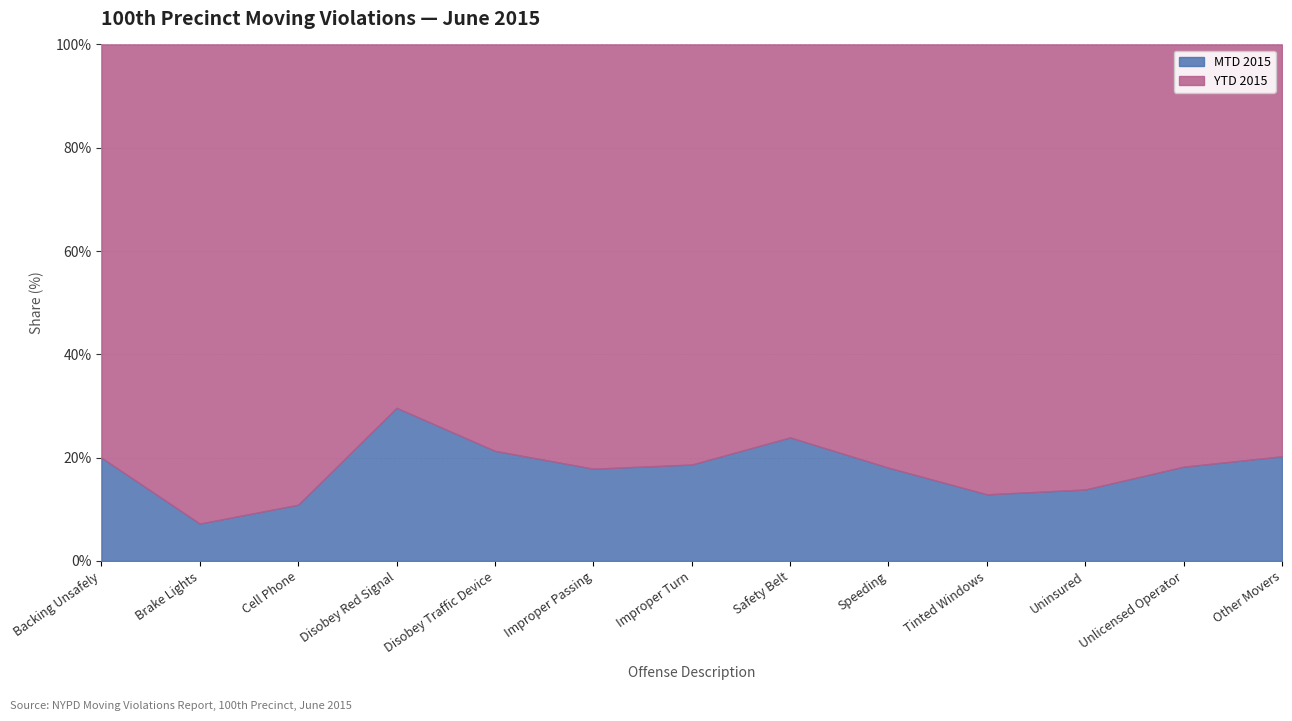

At which category does YTD 2015 reach its first local valley?

Disobey Red Signal